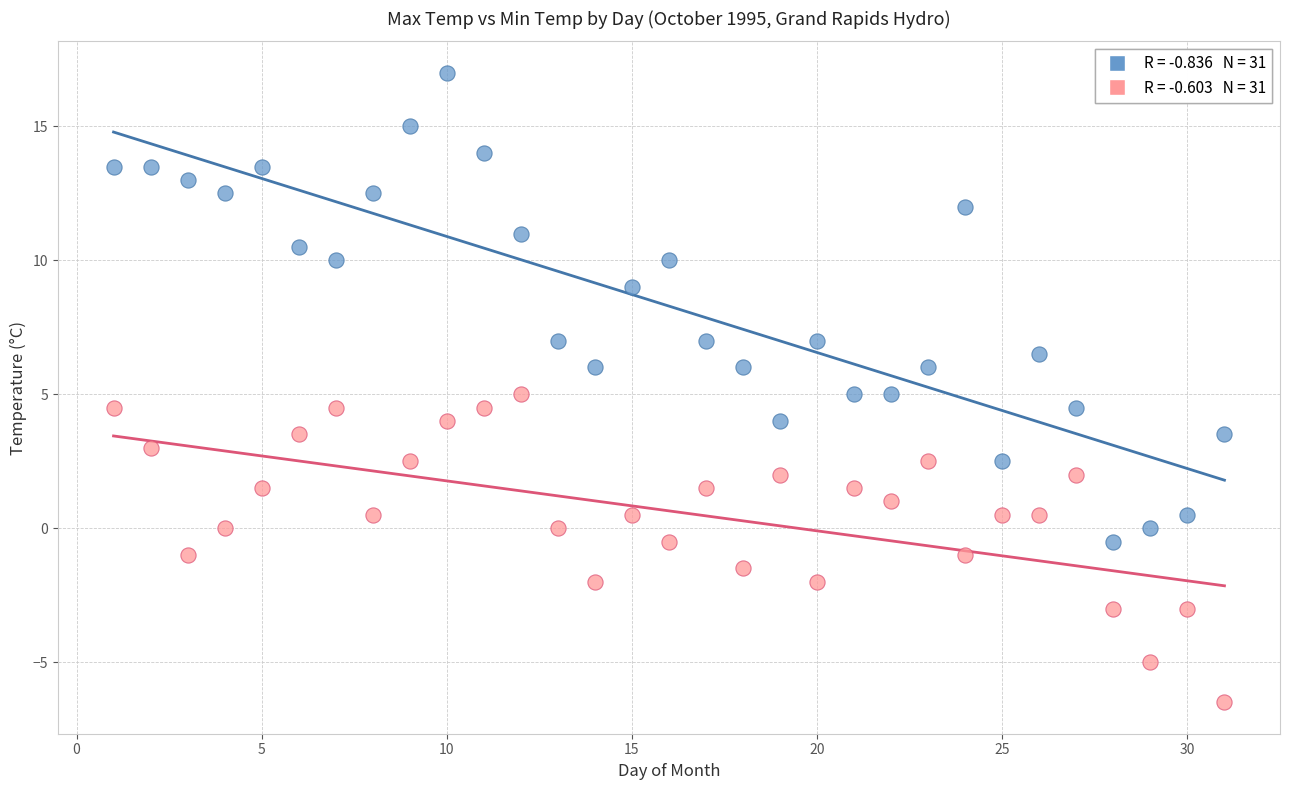

Across all data points, what is the range of Y values (max minus min)?

23.5